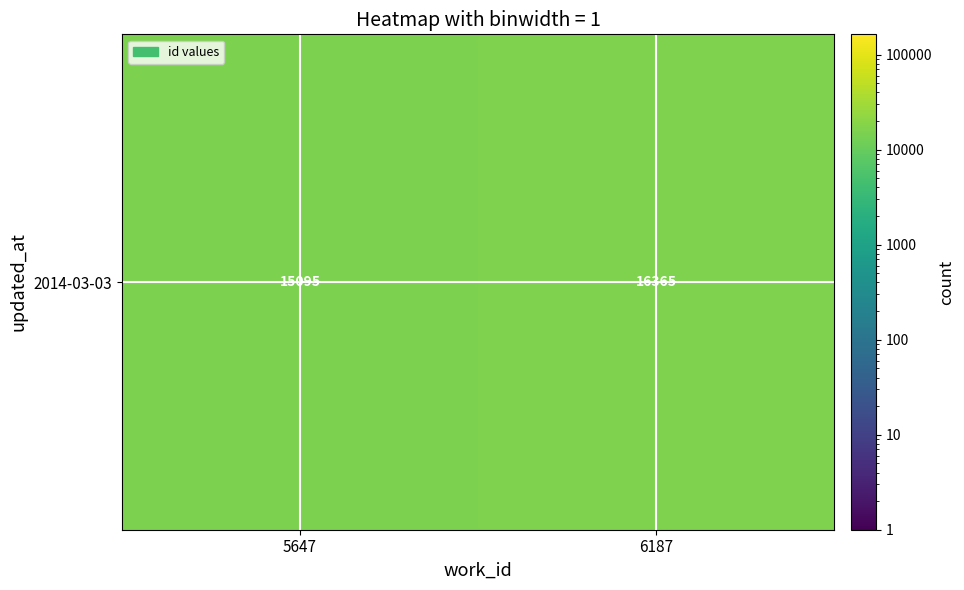

Where is the data nearest to the value 15730?

5647